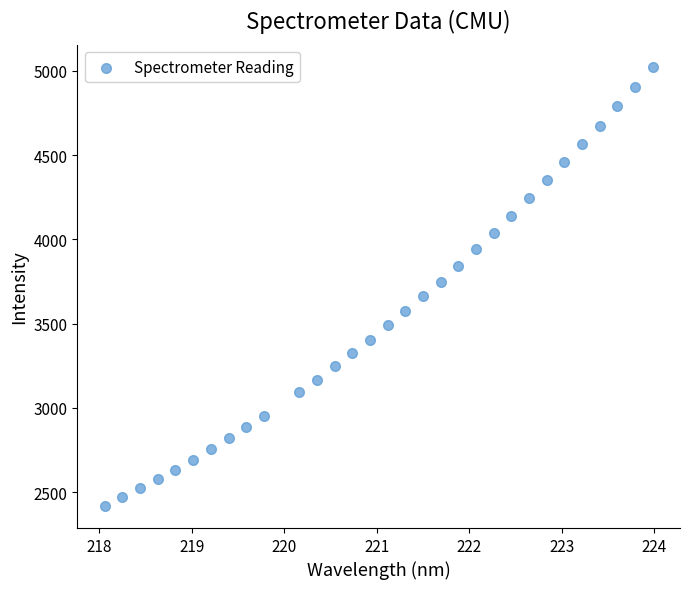

What is the range of Y values (max minus min)?

2607.0